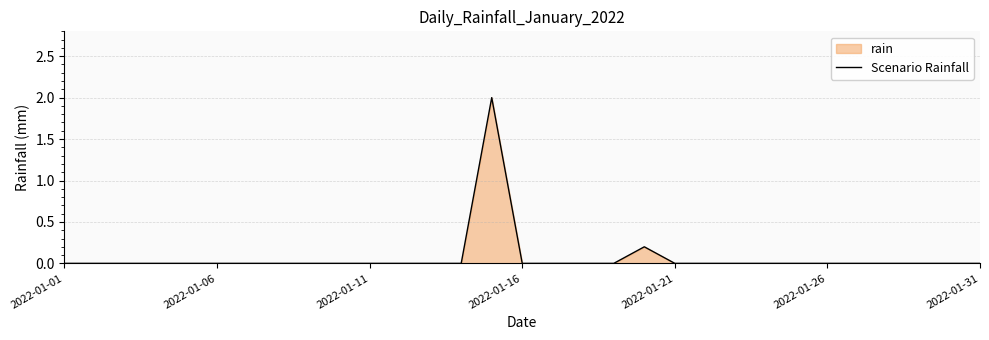

Is it true that the value at 2022-01-21 is 0.0?

True